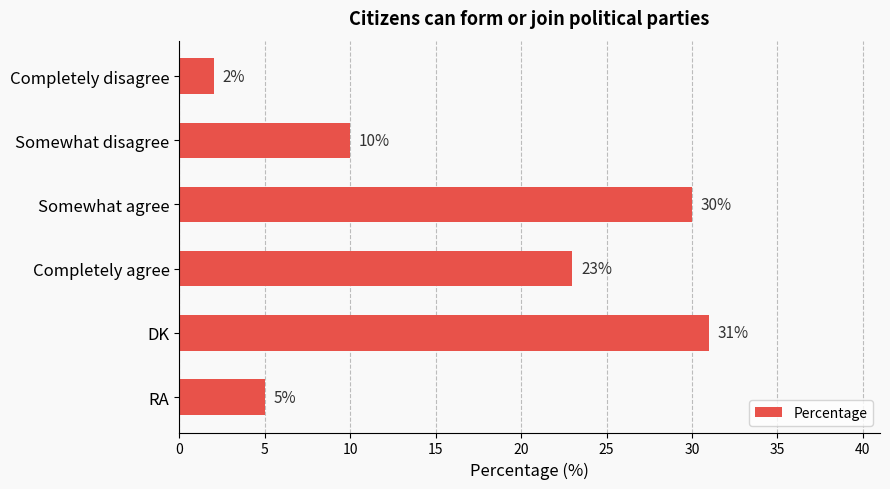

Reading top to bottom, transcribe all the data shown in this chart.

Completely disagree=2	Somewhat disagree=10	Somewhat agree=30	Completely agree=23	DK=31	RA=5